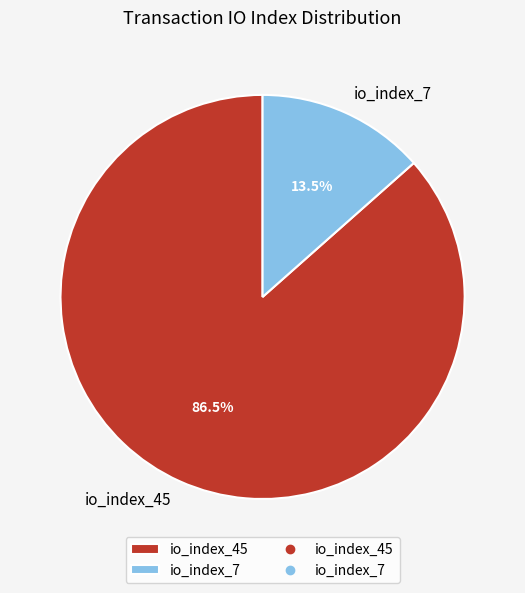

Count the number of slices in the pie.

2